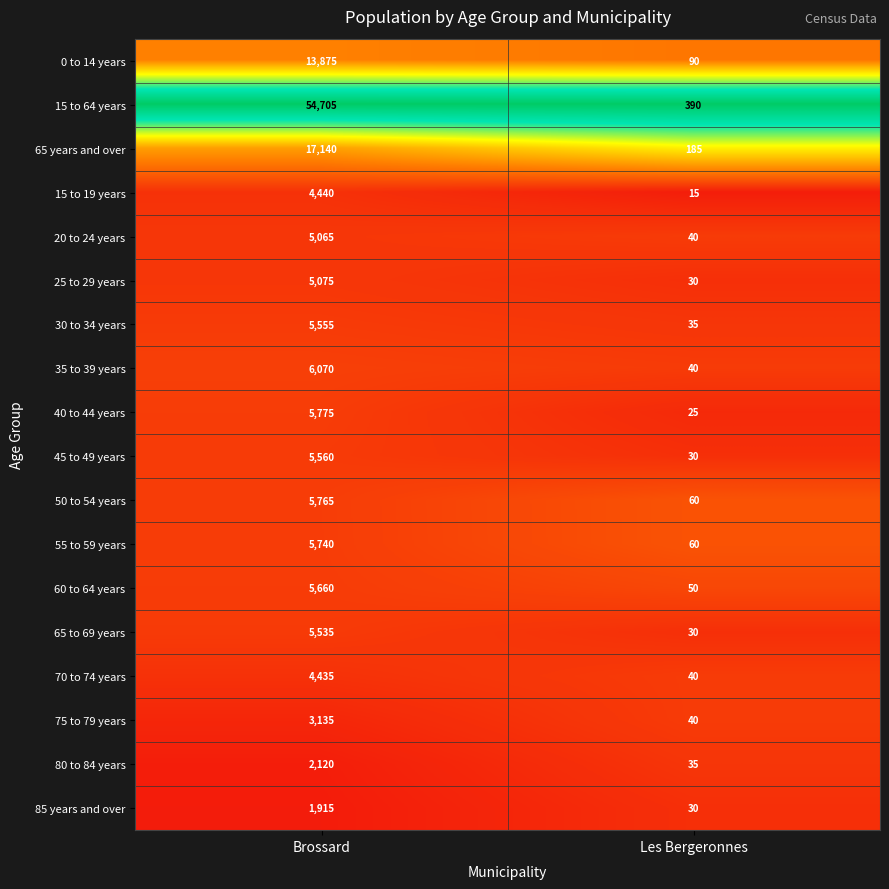

List the series in order of their peak value, highest first.

15 to 64 years, 65 years and over, 0 to 14 years, 35 to 39 years, 40 to 44 years, 50 to 54 years, 55 to 59 years, 60 to 64 years, 45 to 49 years, 30 to 34 years, 65 to 69 years, 25 to 29 years, 20 to 24 years, 15 to 19 years, 70 to 74 years, 75 to 79 years, 80 to 84 years, 85 years and over